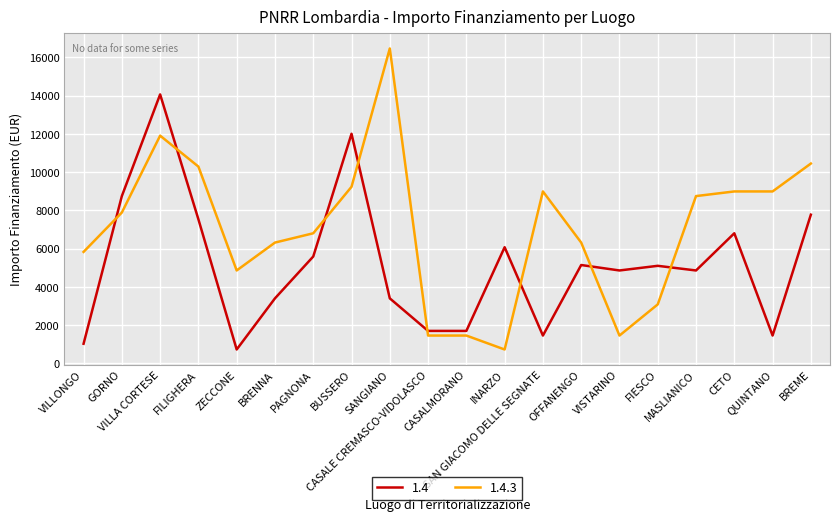

Which series has the largest total across all categories?

1.4.3